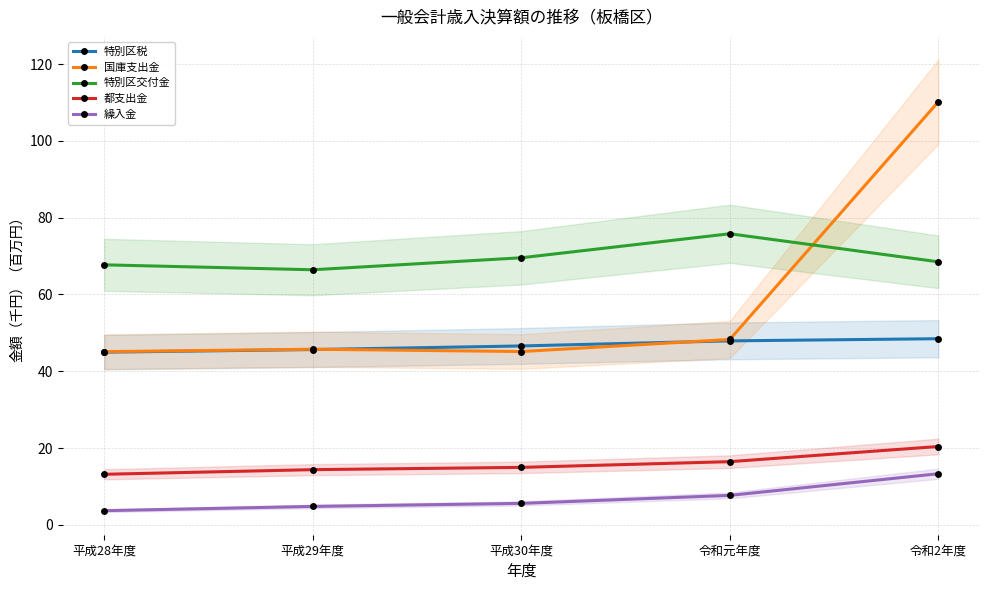

The 繰入金 series shows 8.4 at 令和2年度. True or false?

False